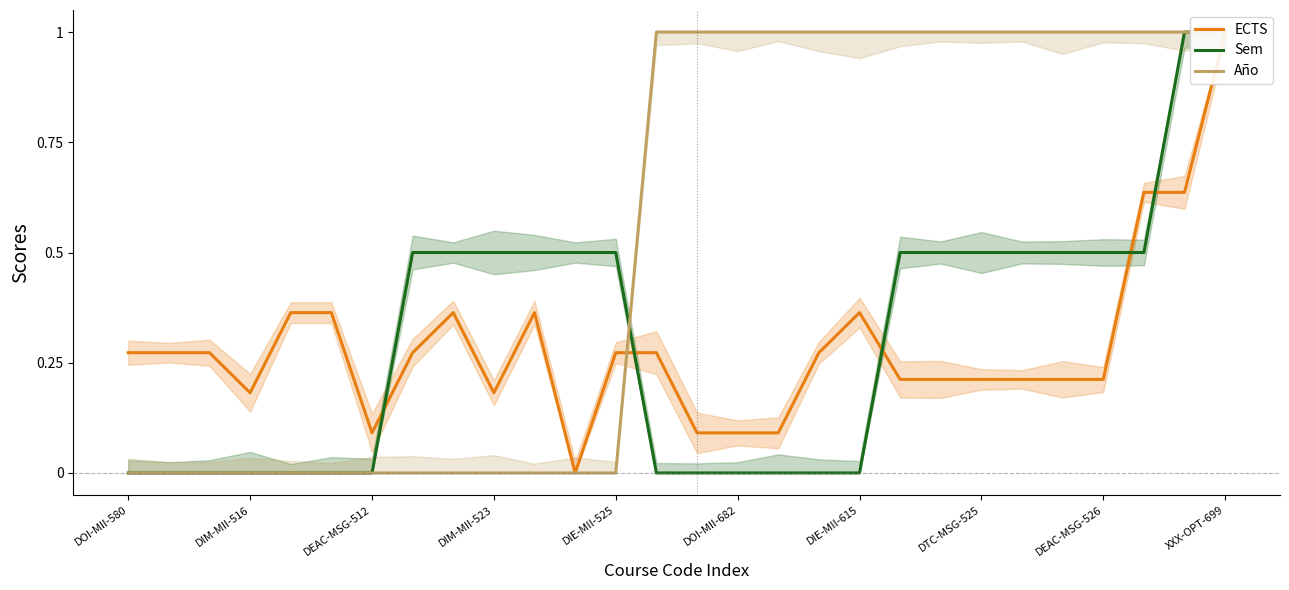

What is the spread (max minus min) of values at 26?

0.4